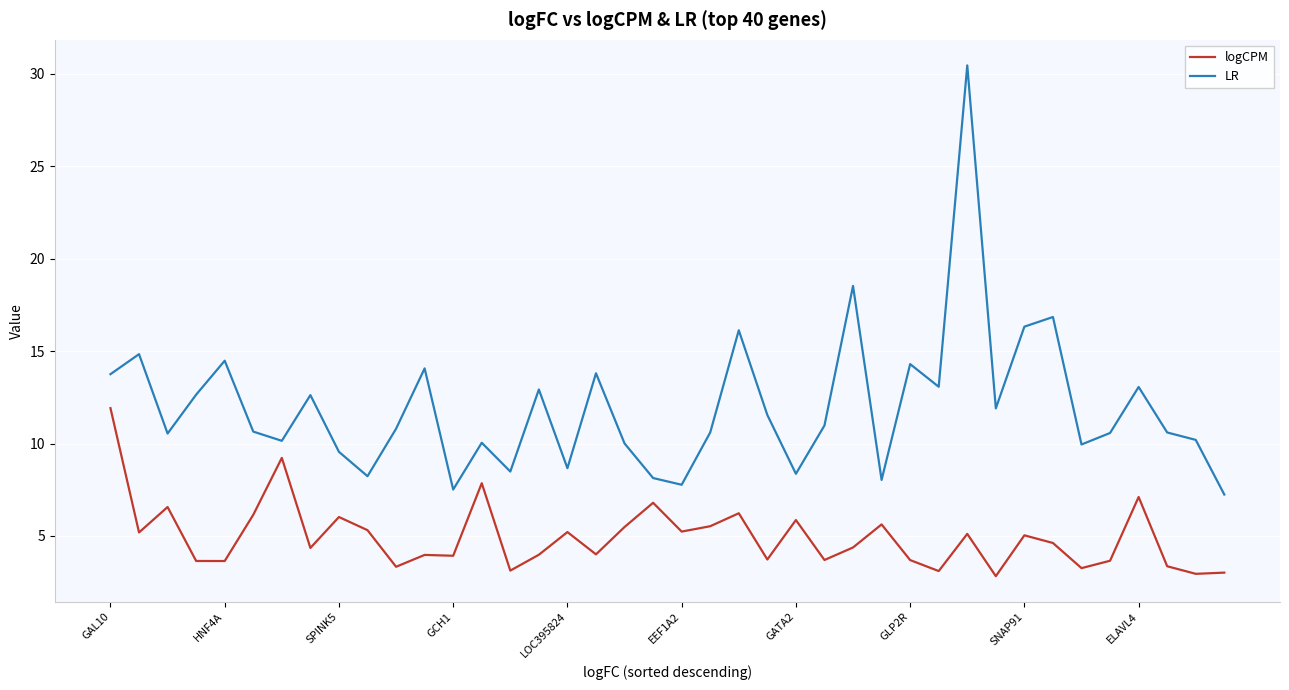

Is this an area chart (filled region under the line)?

No